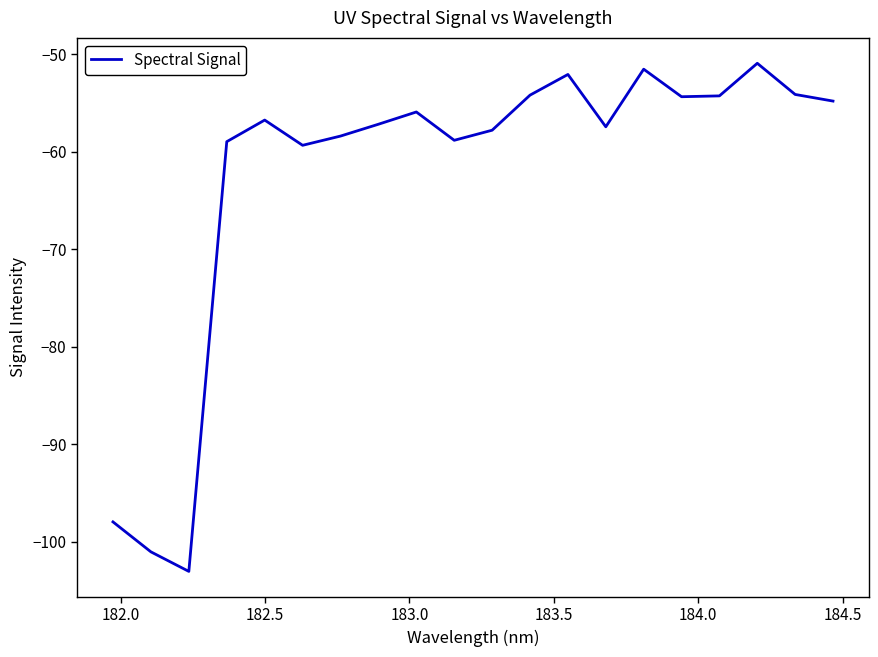

What is the difference between the maximum and minimum values?

52.1